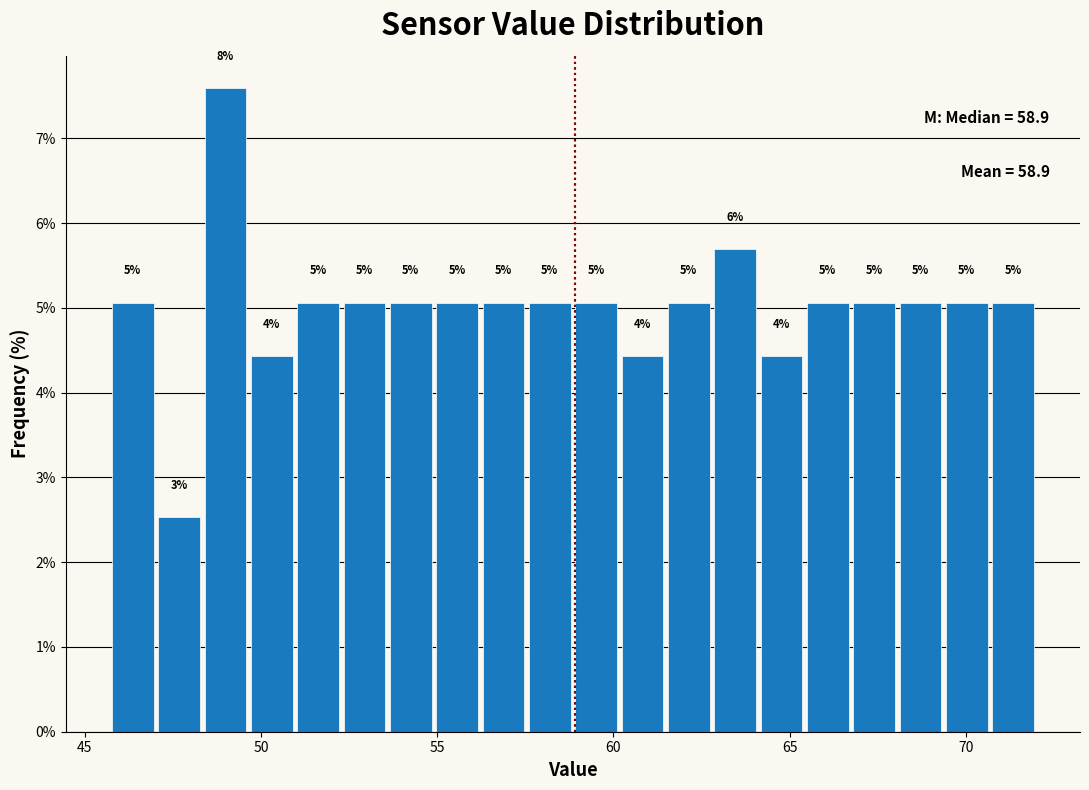

Read against the x-axis, roughly where is the centre of the tallest bar?

49.0